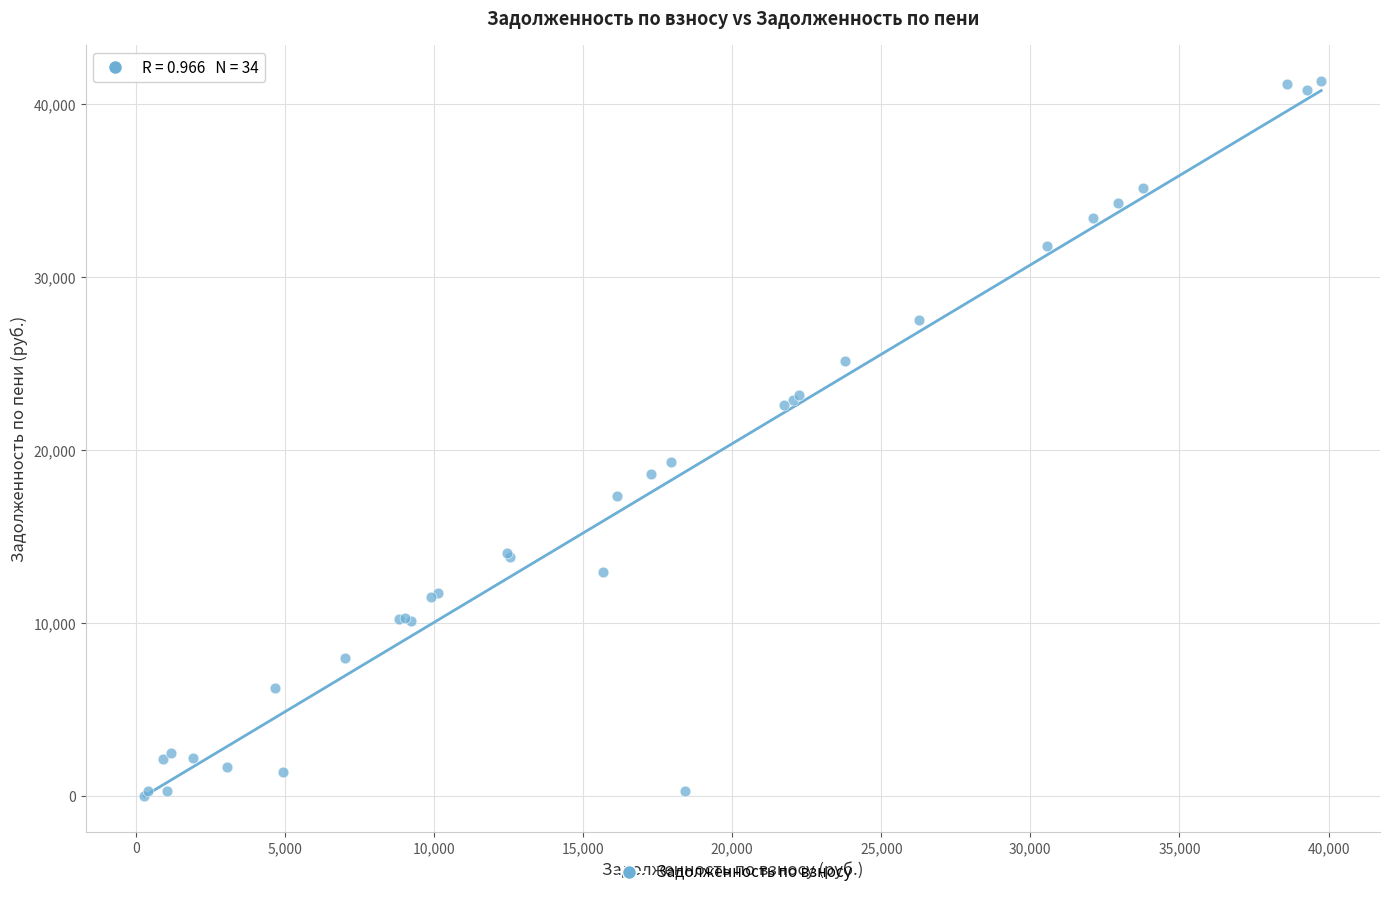

What Y value in the scatter plot is closest to 20675?

19318.7